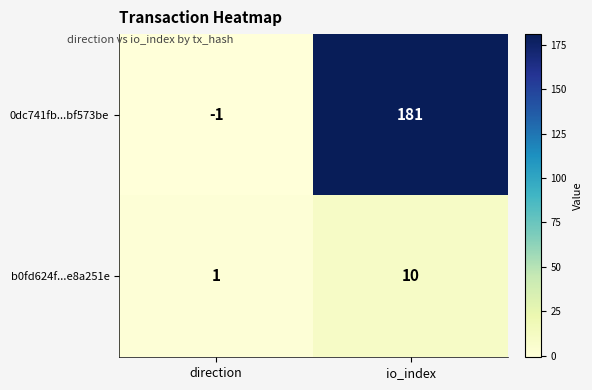

What is the difference between the highest and lowest values at io_index?

171